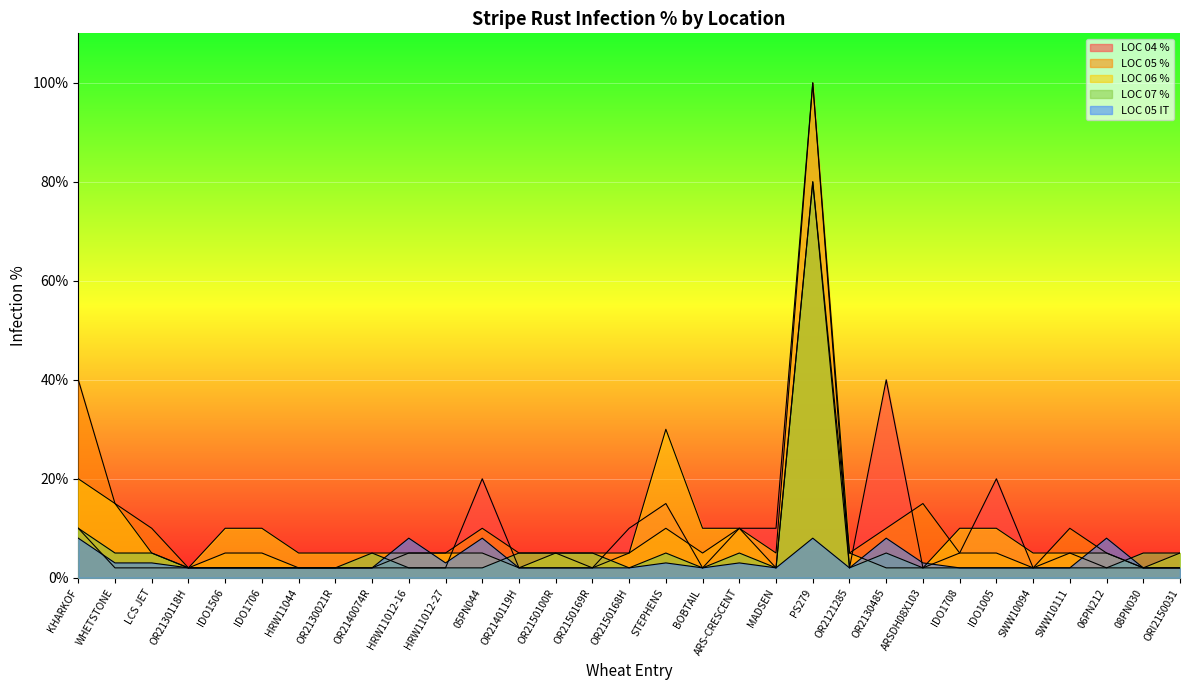

Does the chart display data point markers on the line(s)?

No